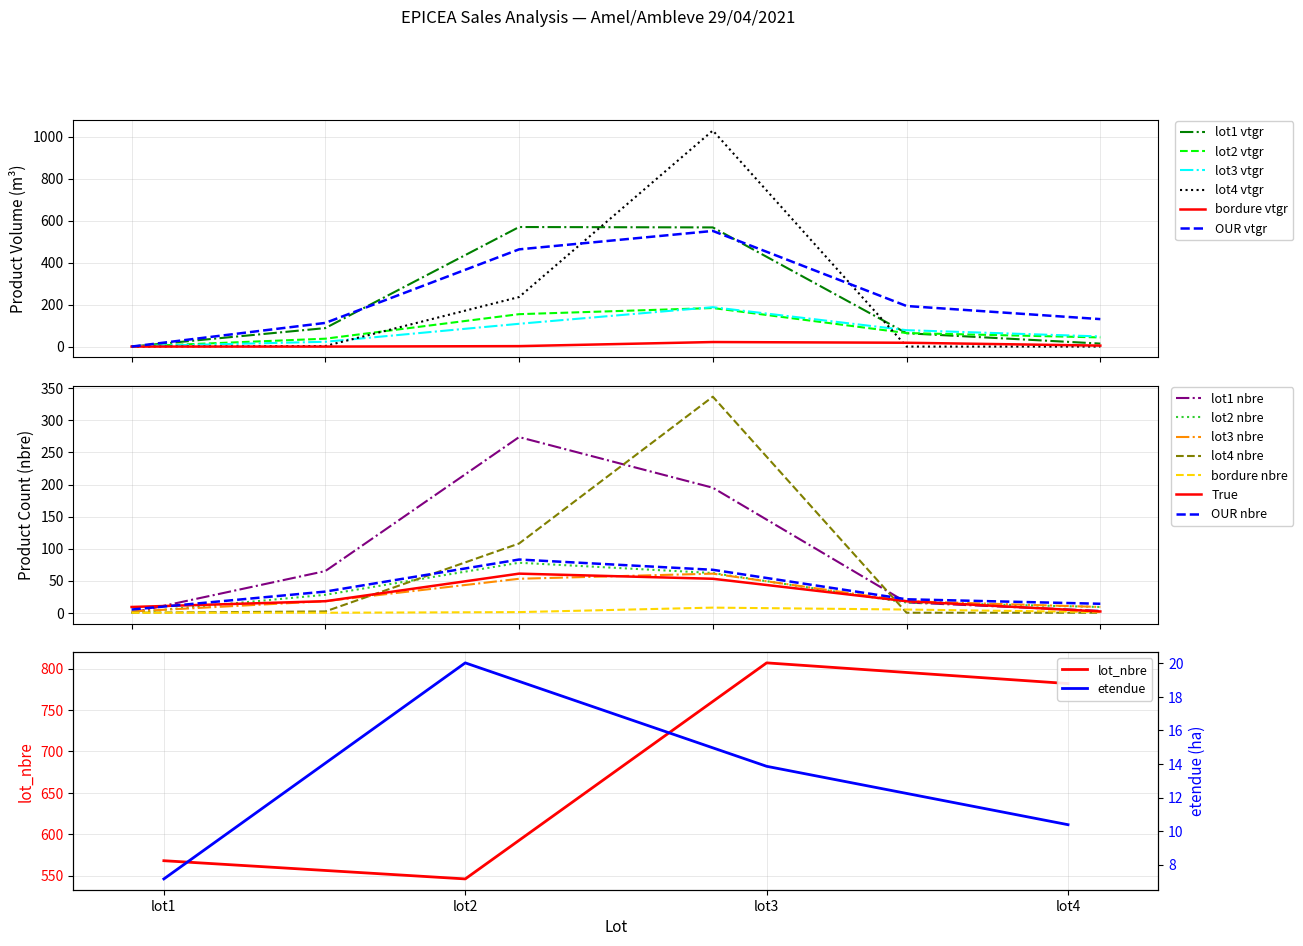

What is the value of the lot2_produit_nbre point at the 6th from the left?

9.0